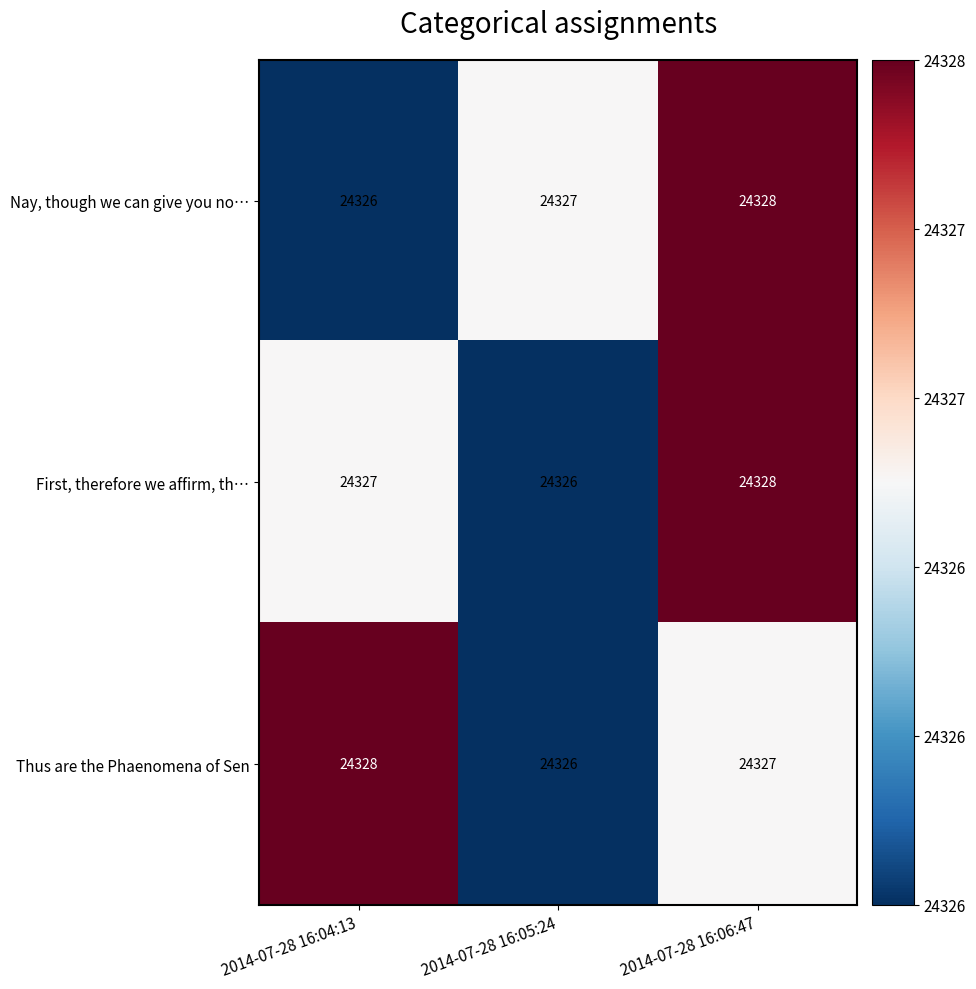

True or false: Thus are the Phaenomena of Sen has a value of 14957 at 2014-07-28 16:05:24.

False